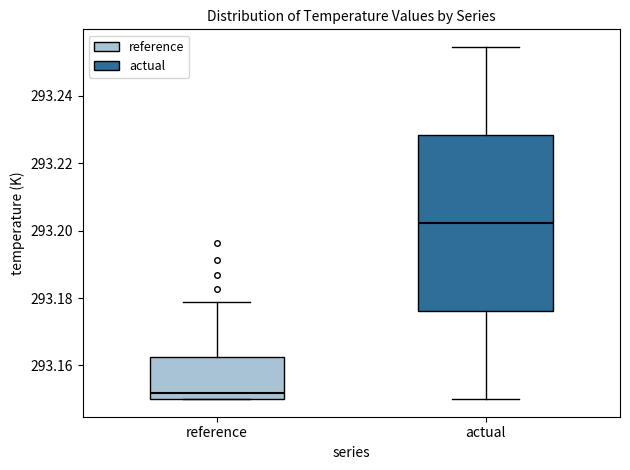

Which box's median line is the highest?

actual